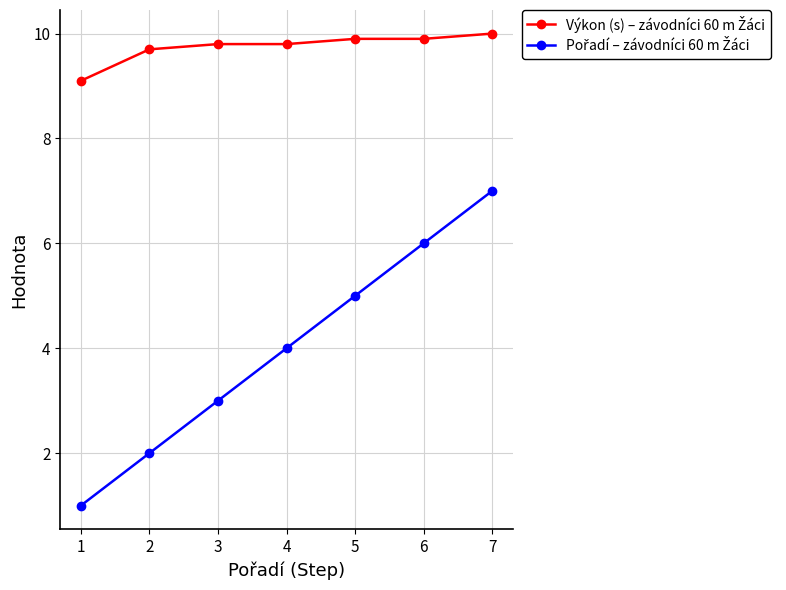

At which category is the sum across all series the highest?

7